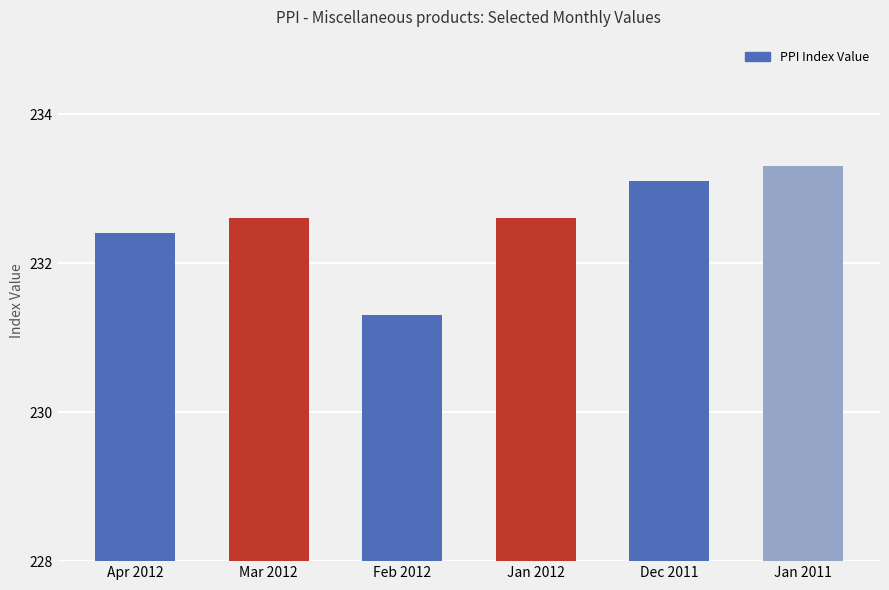

Approximately how many times larger is the value at Jan 2012 compared to Dec 2011?

1.0